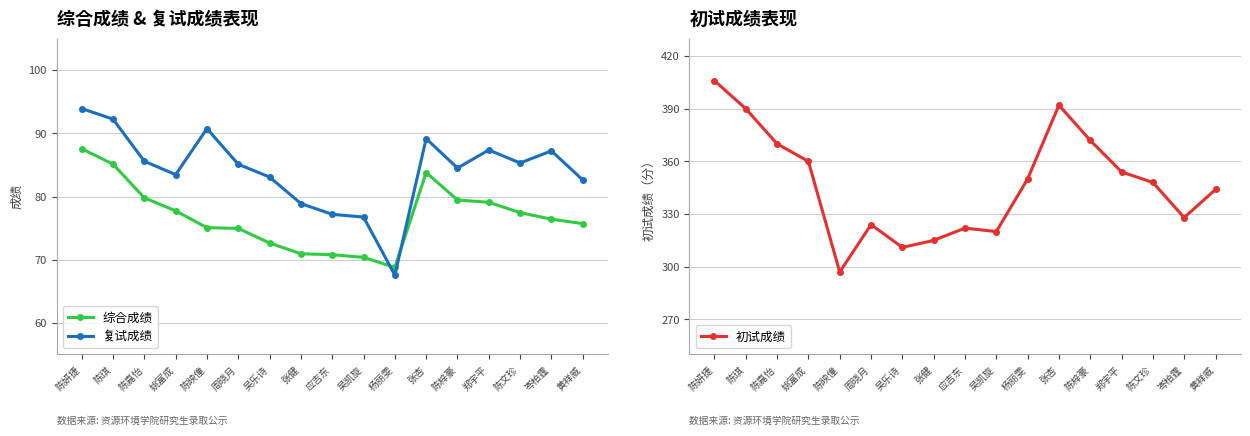

The value of 综合成绩 at 张健 is 70.9. True or false?

True